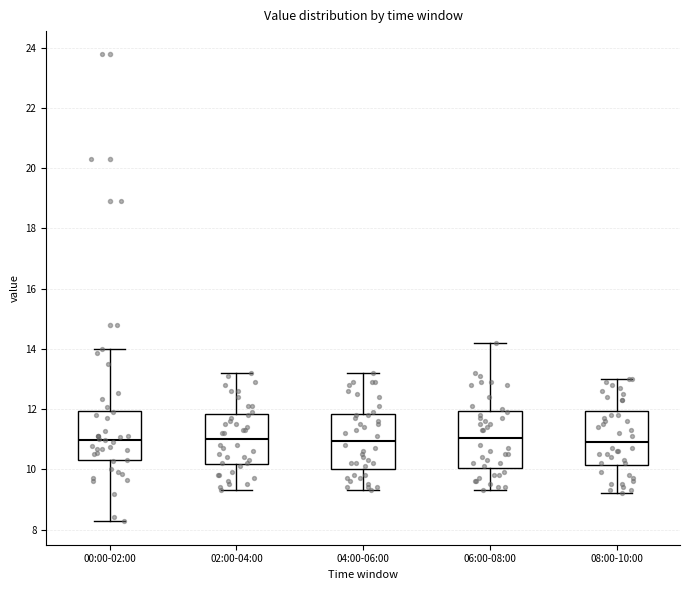

Where is the upper edge of the box for 04:00-06:00 on the y-axis? The values are not printed on the chart, so give them approximately, as read against the axis.

11.8